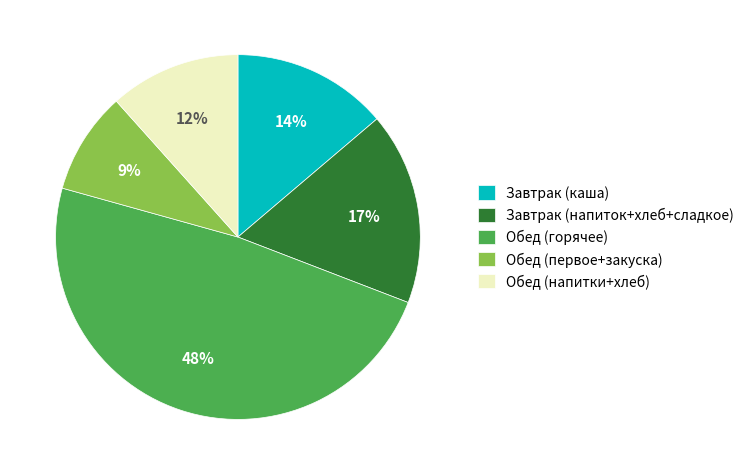

What percentage is the Завтрак (каша) slice, to the nearest percent?

14%